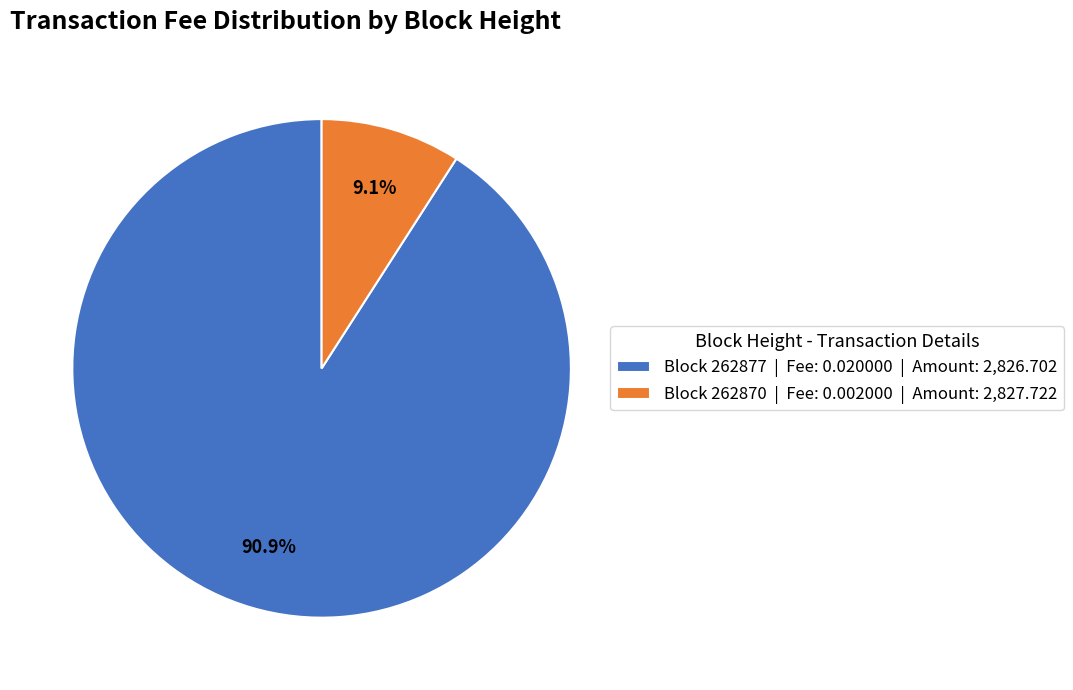

Between Block 262877 | Fee: 0.020000 | Amount: 2,826.702 and Block 262870 | Fee: 0.002000 | Amount: 2,827.722, which is larger?

Block 262877 | Fee: 0.020000 | Amount: 2,826.702